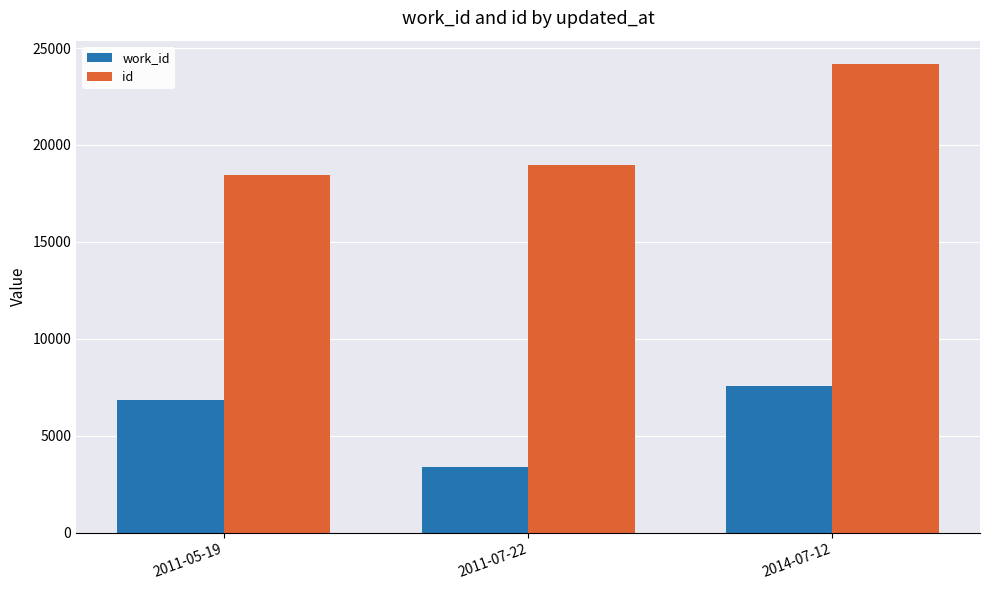

Which series has the widest spread of values?

id